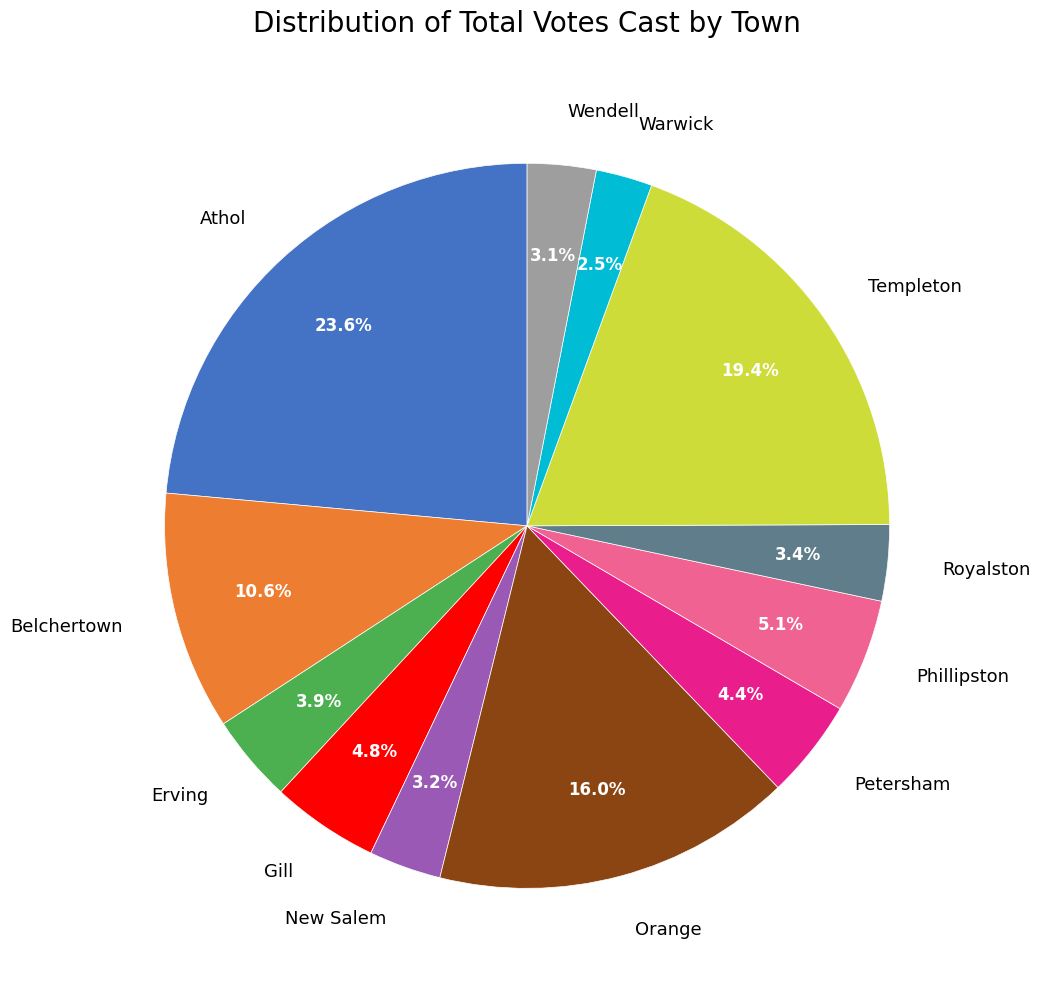

Which category has the smallest portion of the pie?

Warwick